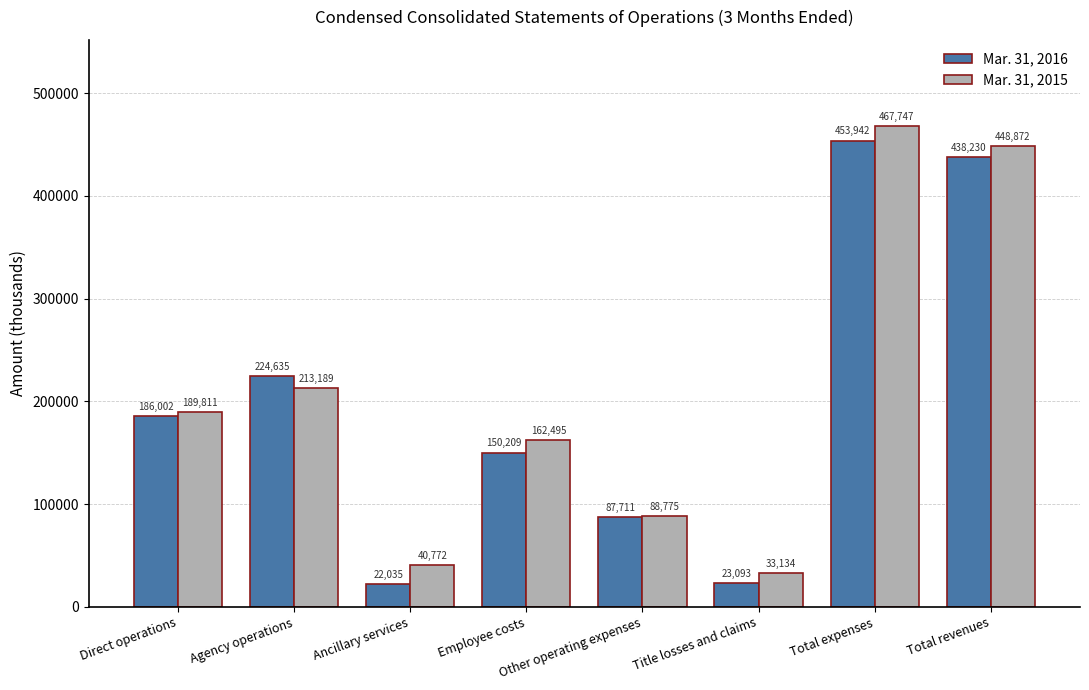

At which label is Mar. 31, 2016 closest to 237988?

Agency operations